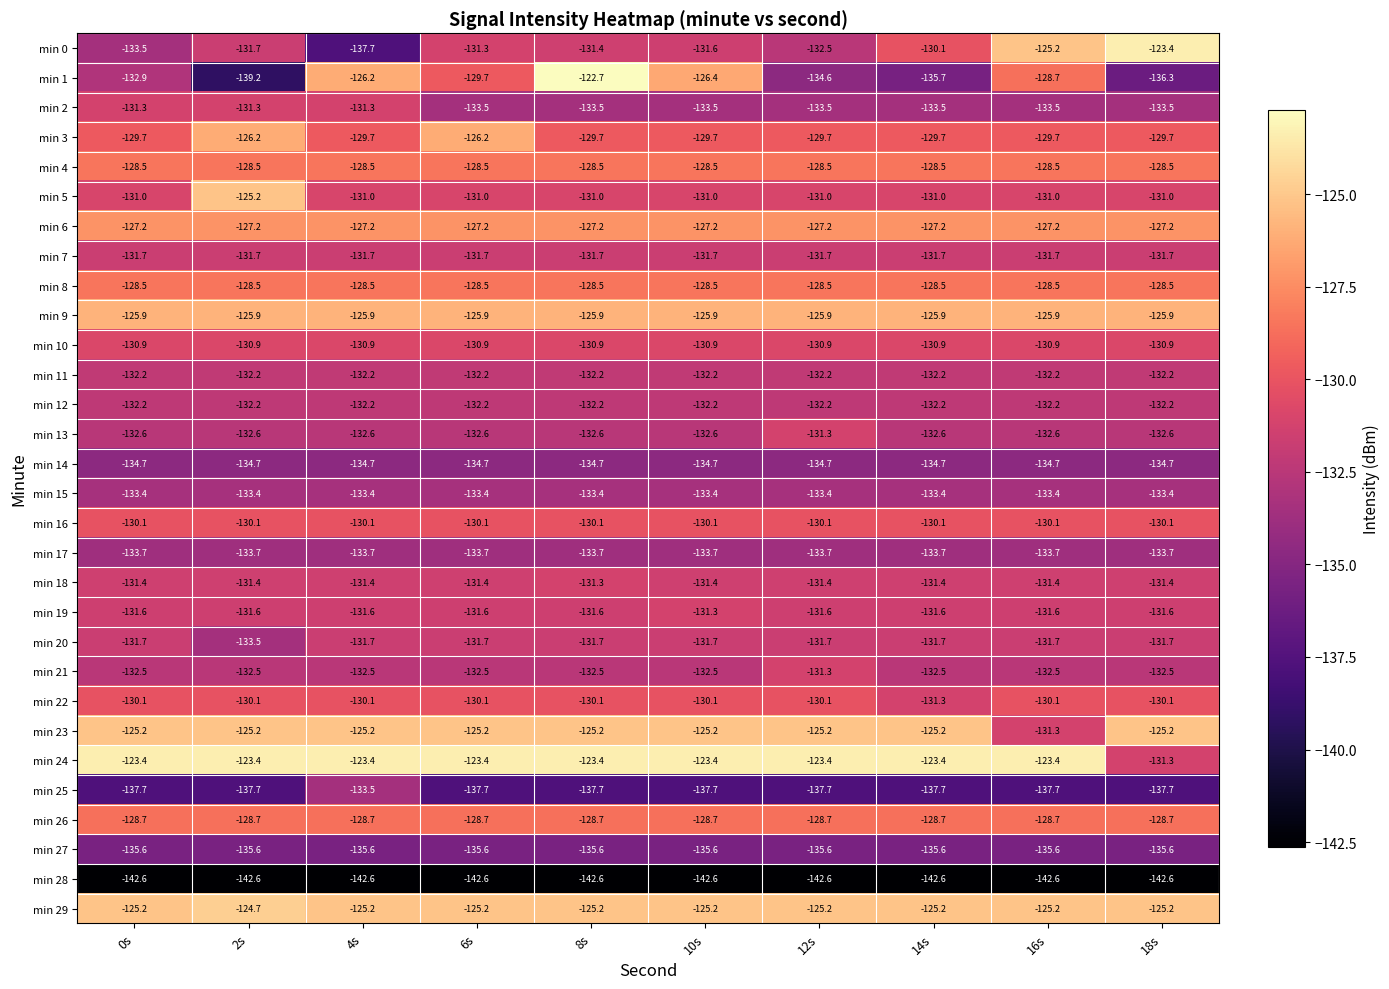

What is the minimum value shown in the chart?

-142.6